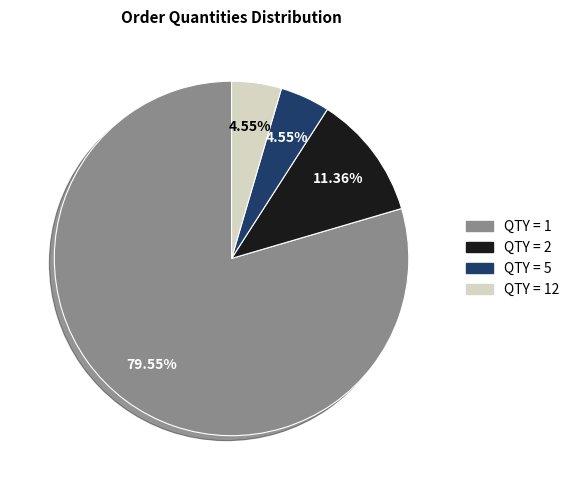

Do QTY = 12 and QTY = 5 together represent more than half of the pie?

No